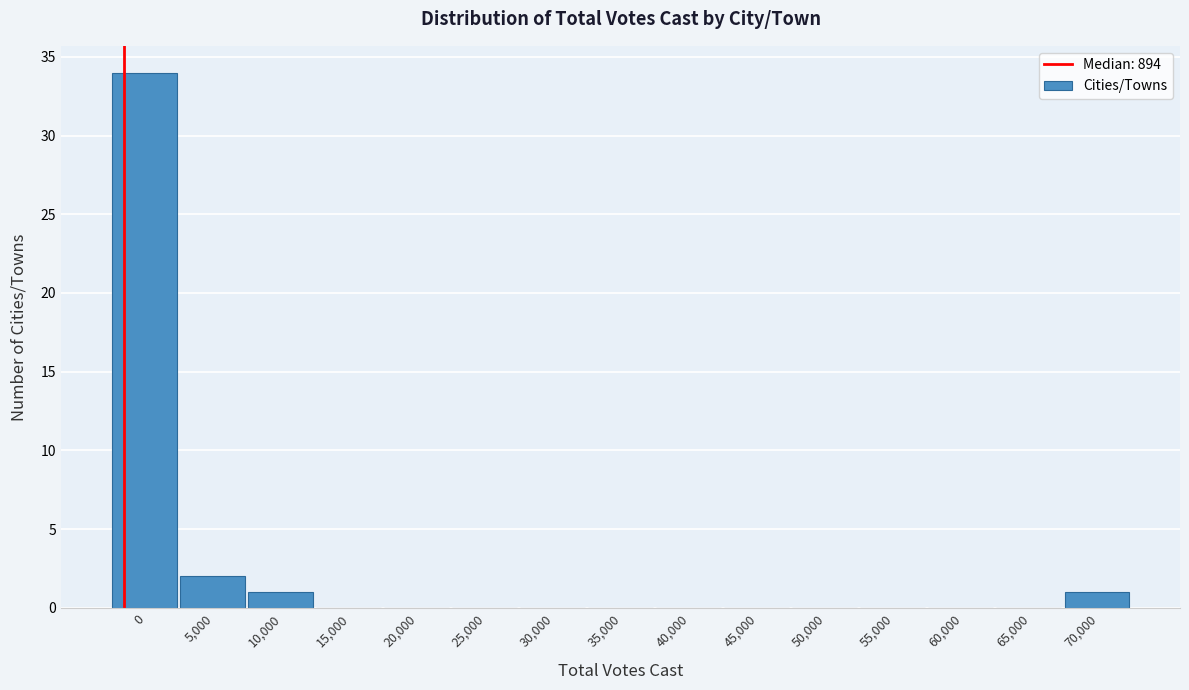

Reading left to right, transcribe all the data shown in this chart.

0=34	5,000=2	10,000=1	15,000=0	20,000=0	25,000=0	30,000=0	35,000=0	40,000=0	45,000=0	50,000=0	55,000=0	60,000=0	65,000=0	70,000=1